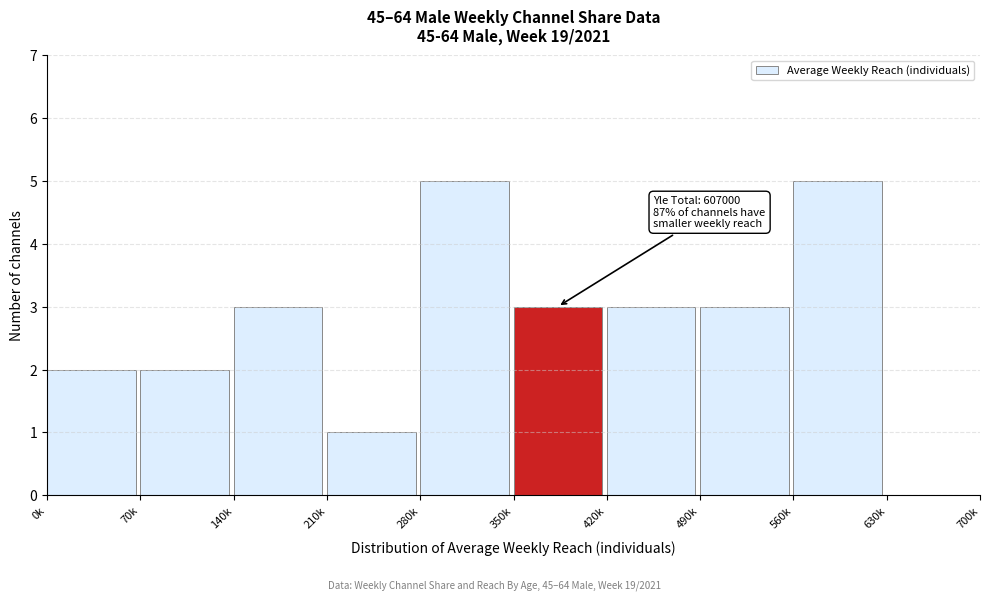

Reading left to right, what are all the values shown in this chart?

0k=2	70k=2	140k=3	210k=1	280k=5	350k=3	420k=3	490k=3	560k=5	630k=0